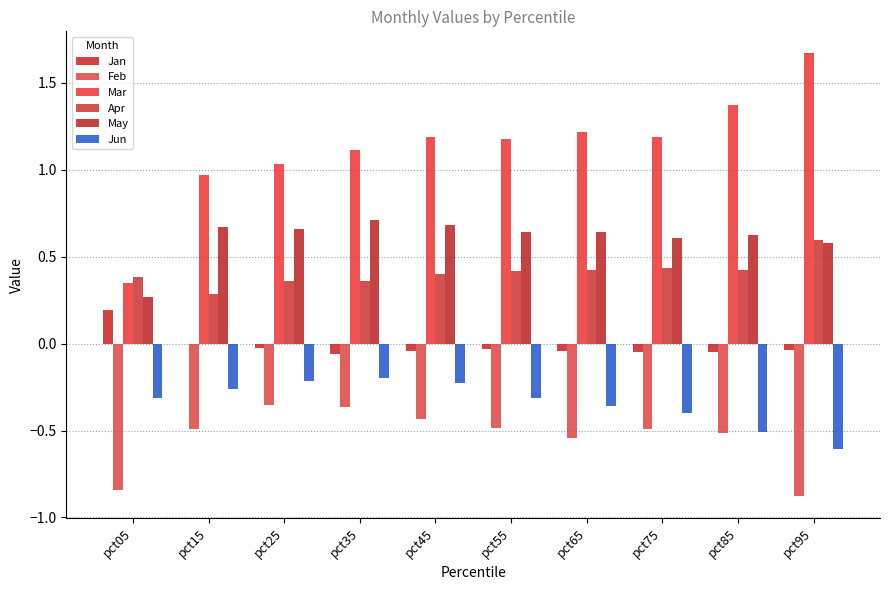

Which category has the highest value across all series?

pct95